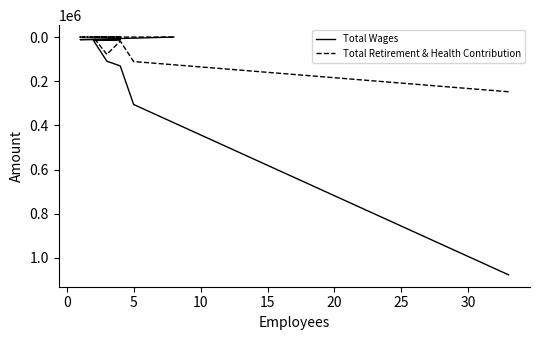

How many lines are shown in the chart?

2